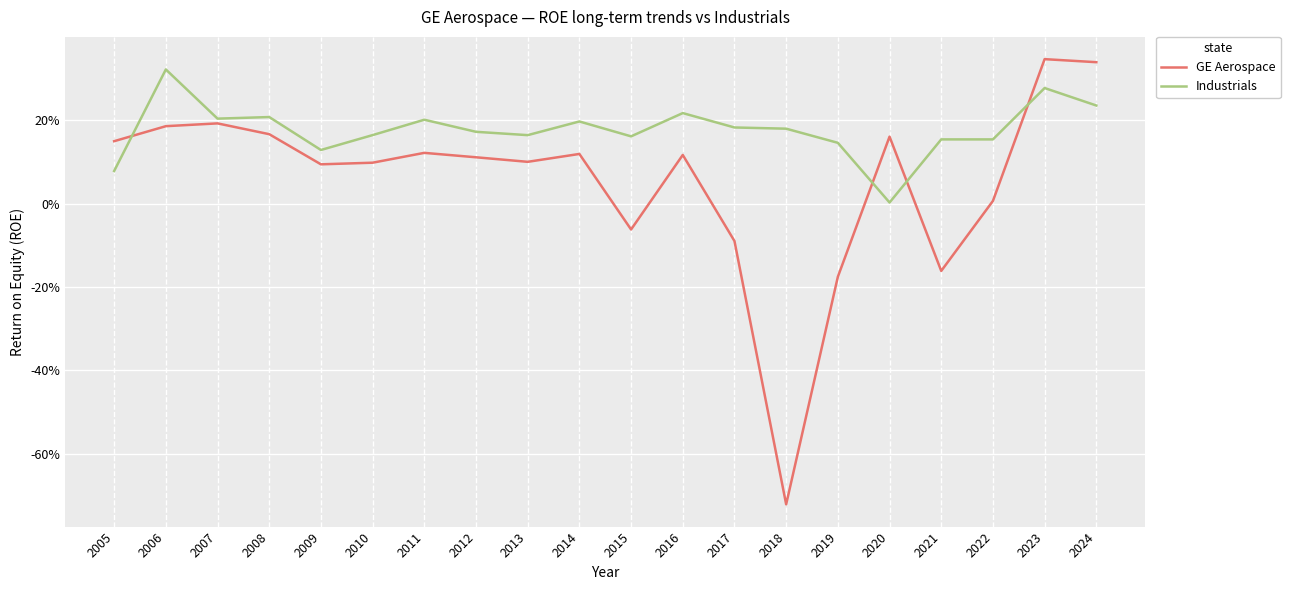

Does the chart display data point markers on the line(s)?

No